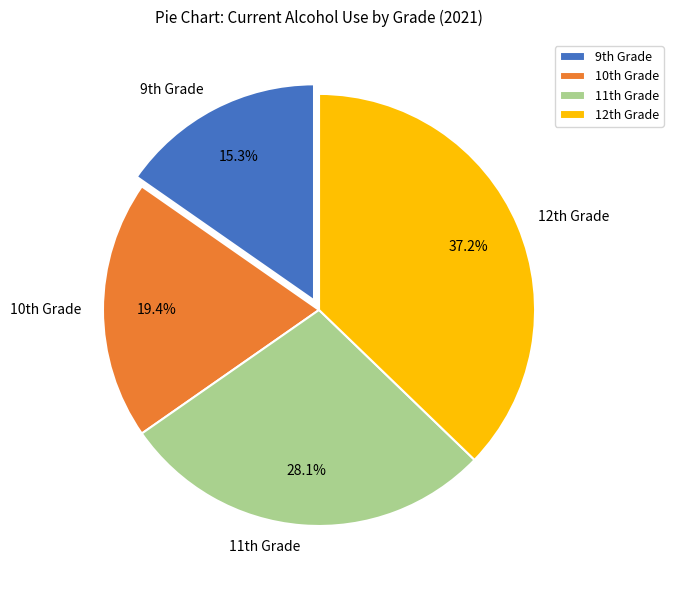

How many segments does this pie chart have?

4